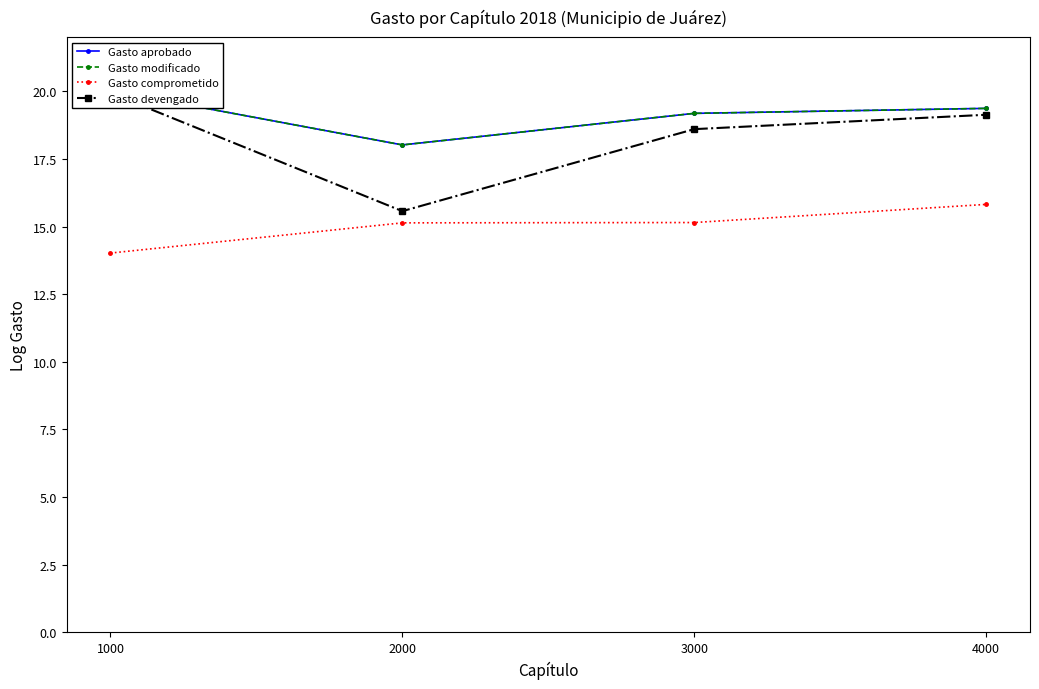

Reading right to left, extract all data points from this chart.

Gasto aprobado: 19.4	19.2	18.0	20.0
Gasto modificado: 19.4	19.2	18.0	20.0
Gasto comprometido: 15.8	15.1	15.1	14.0
Gasto devengado: 19.1	18.6	15.6	19.9